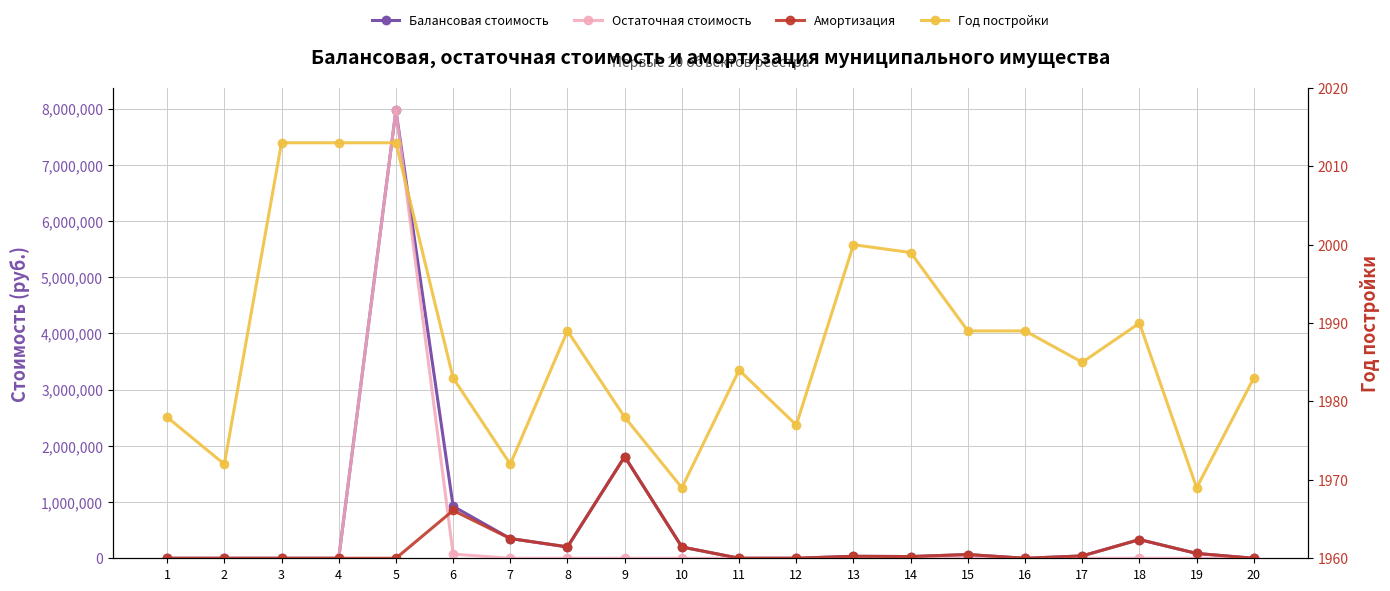

What is the difference between the second highest and minimum values in the Год постройки series?

44.0